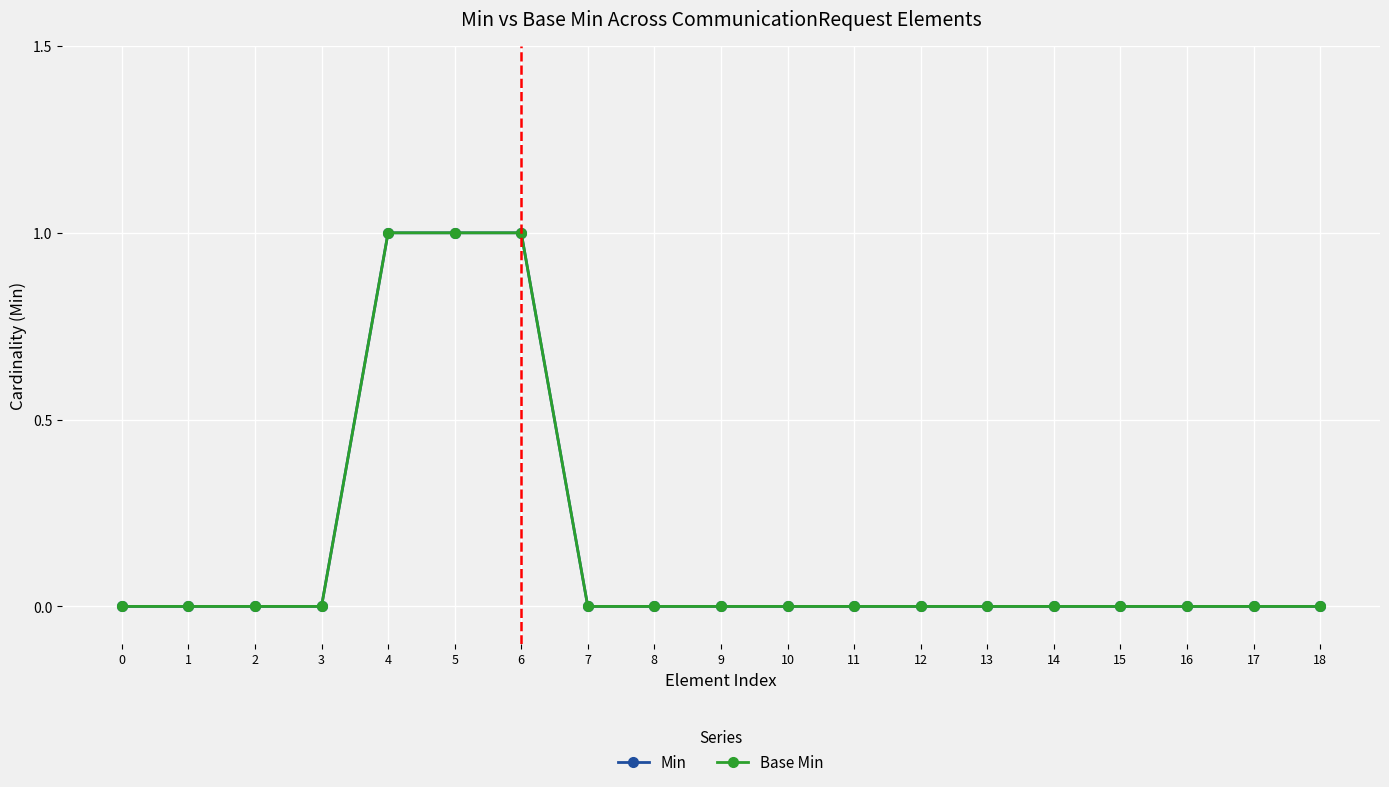

Does the chart have visible grid lines?

Yes